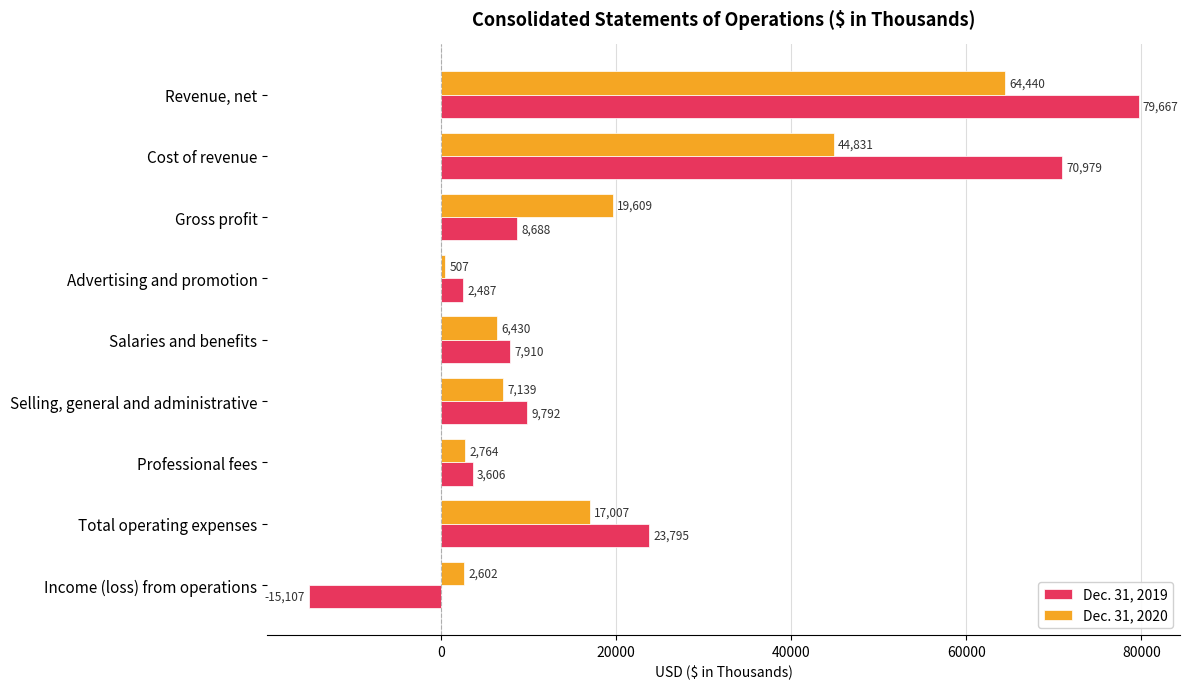

Rank the series by their average value, from lowest to highest.

Dec. 31, 2020, Dec. 31, 2019